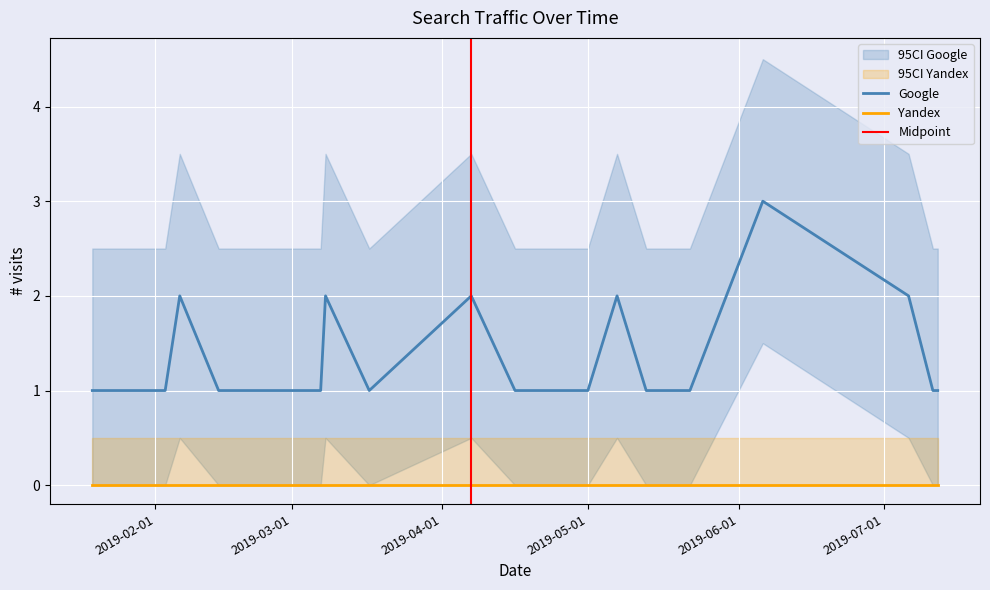

Is it true that Google equals 3 at 2019-07-06?

False